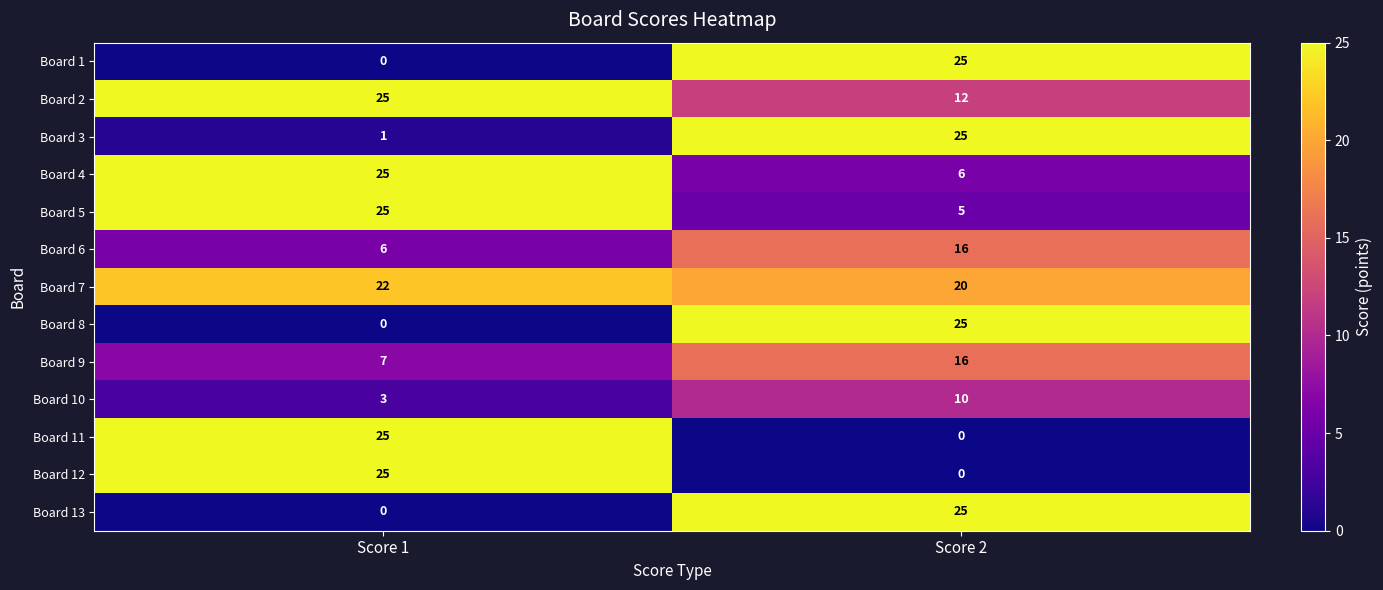

What is the spread (max minus min) of values at Score 1?

25